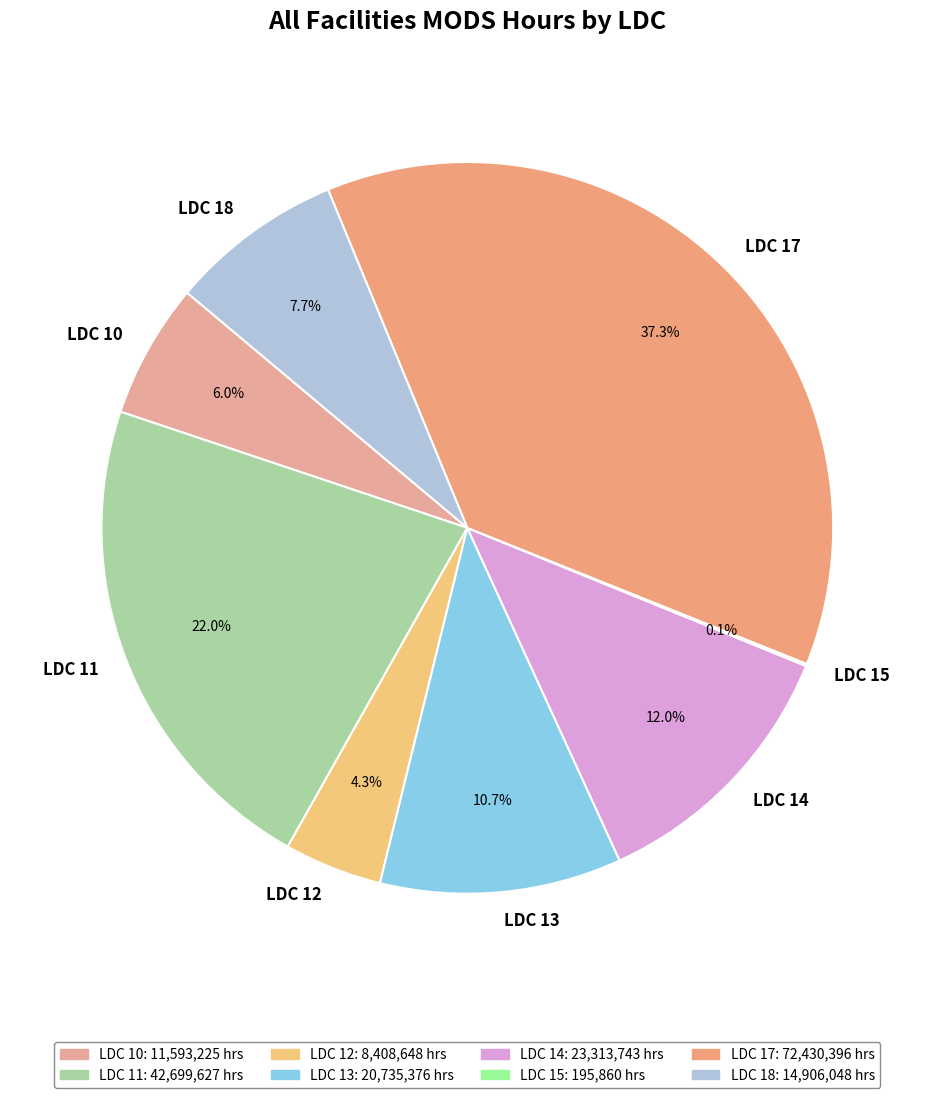

Does LDC 10 account for over 50% of the chart?

No